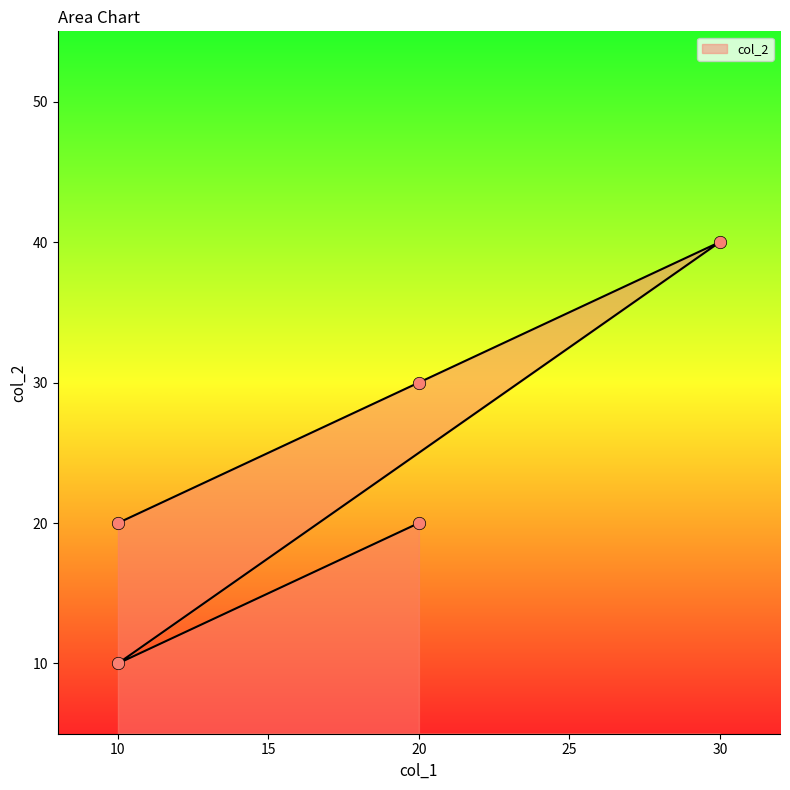

Approximately how many times larger is the value at 30 compared to 20?

1.3